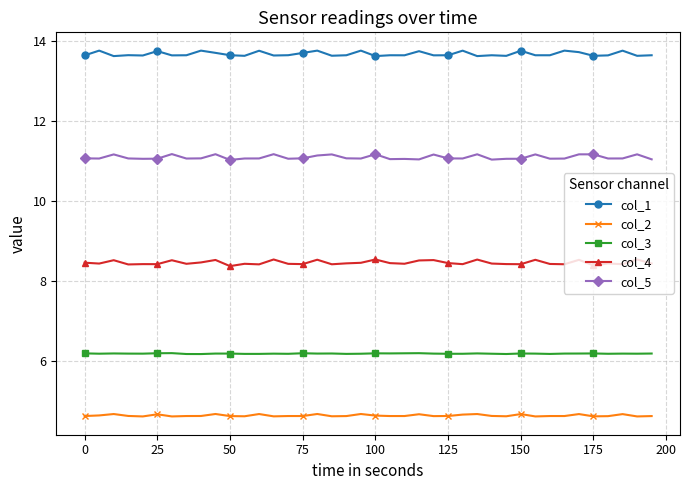

Count the col_4 values in the range 8 to 9.

40